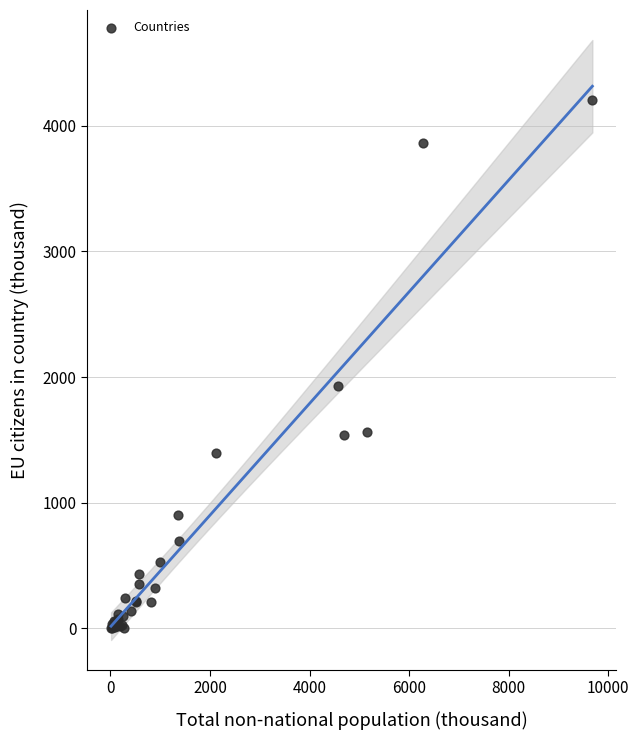

What Y value in the scatter plot is closest to 2105?

1930.9